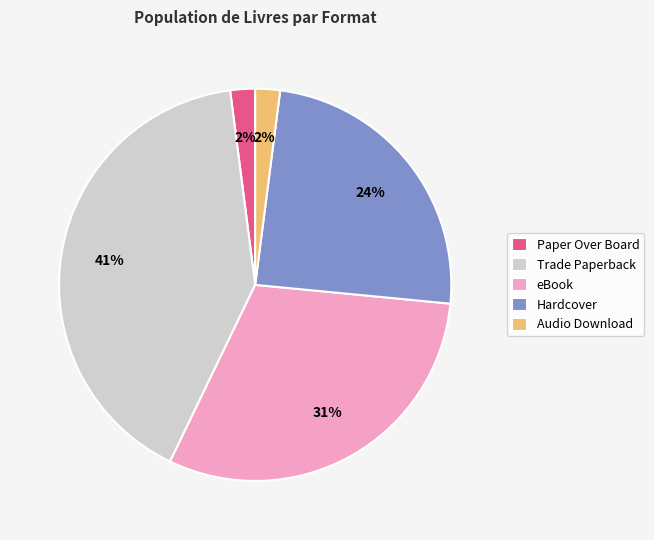

How many segments does this pie chart have?

5